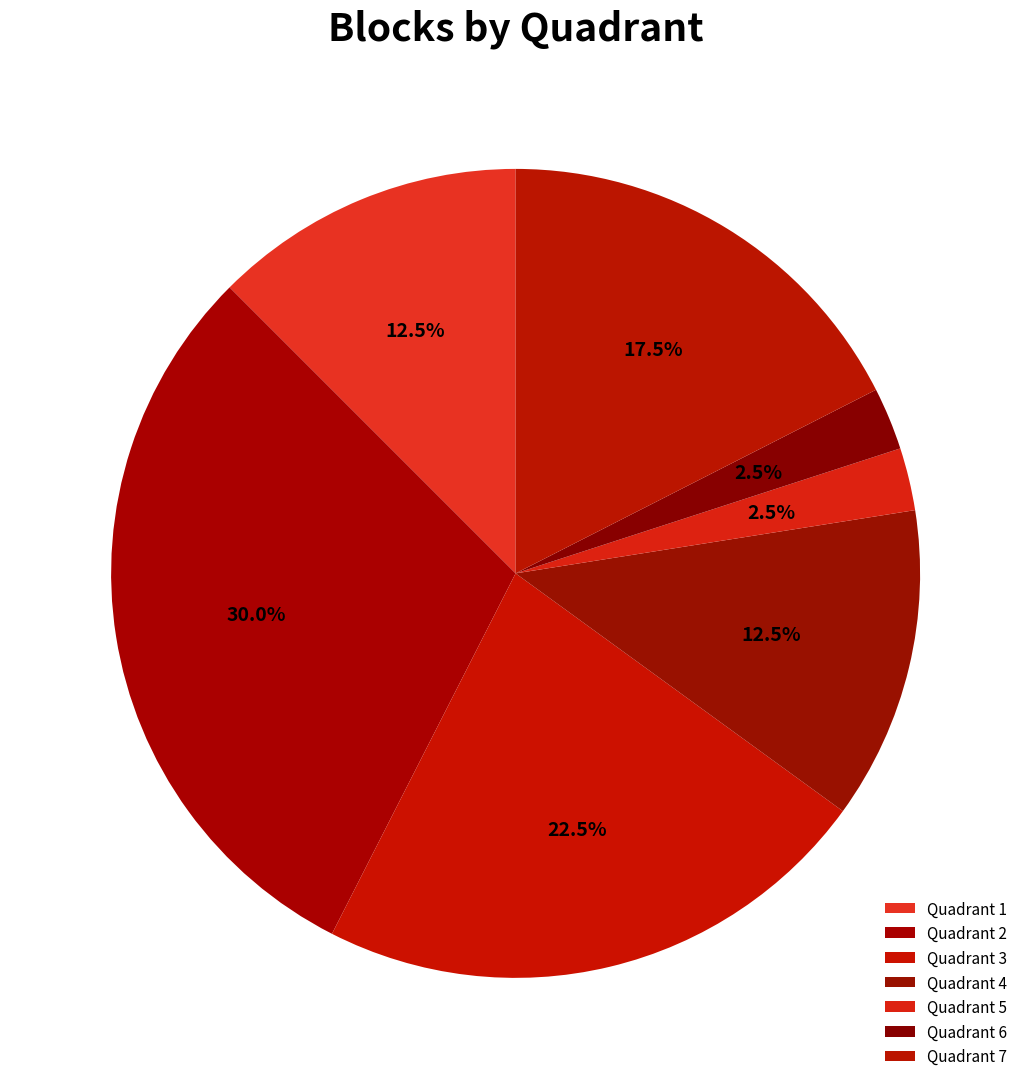

Combined, what portion of the pie is Quadrant 3 and Quadrant 2?

52.5%